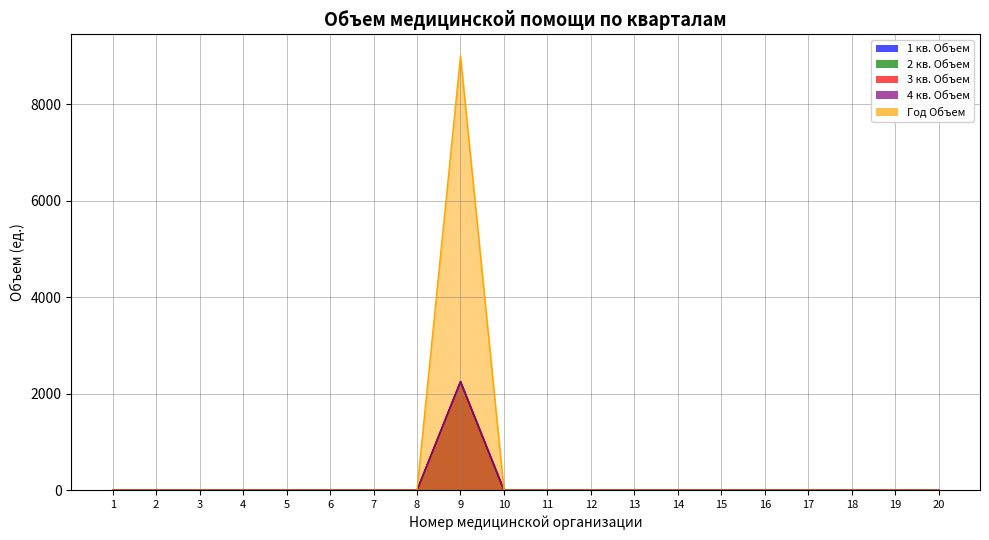

List the labels in order of 4 кв. Объем value, largest first.

9, 1, 2, 3, 4, 5, 6, 7, 8, 10, 11, 12, 13, 14, 15, 16, 17, 18, 19, 20